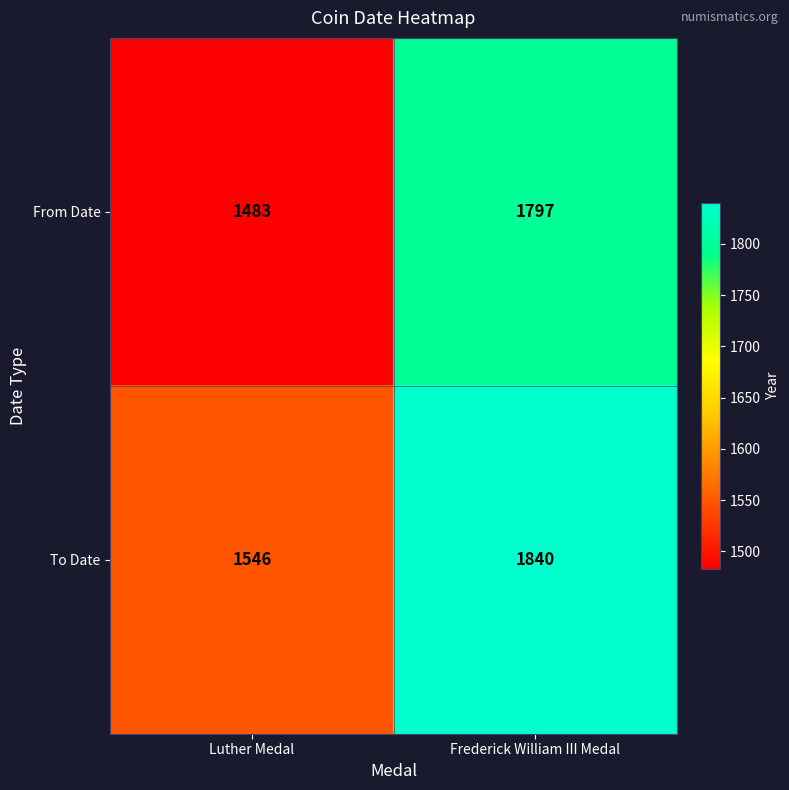

Rank the series by their average value, from lowest to highest.

From Date, To Date